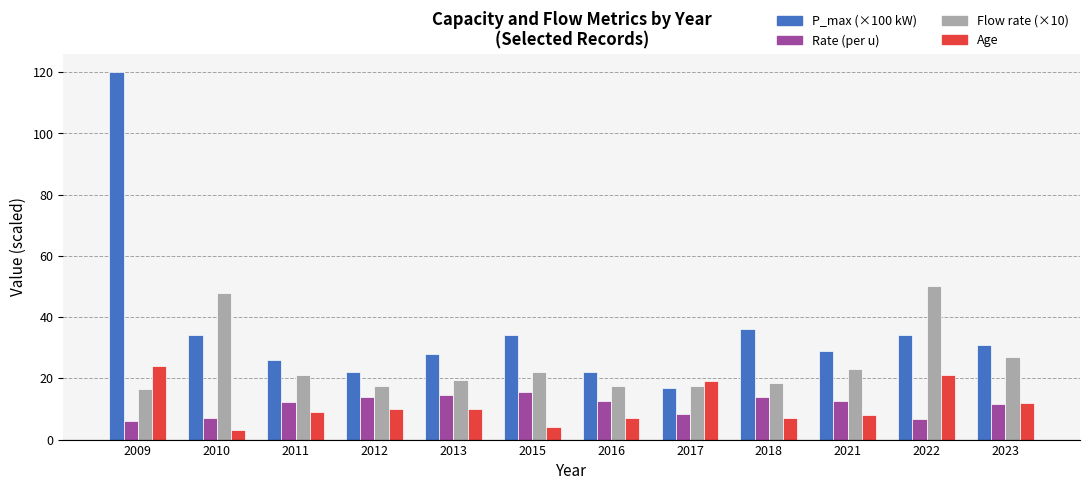

At which category is the sum across all series the highest?

2009